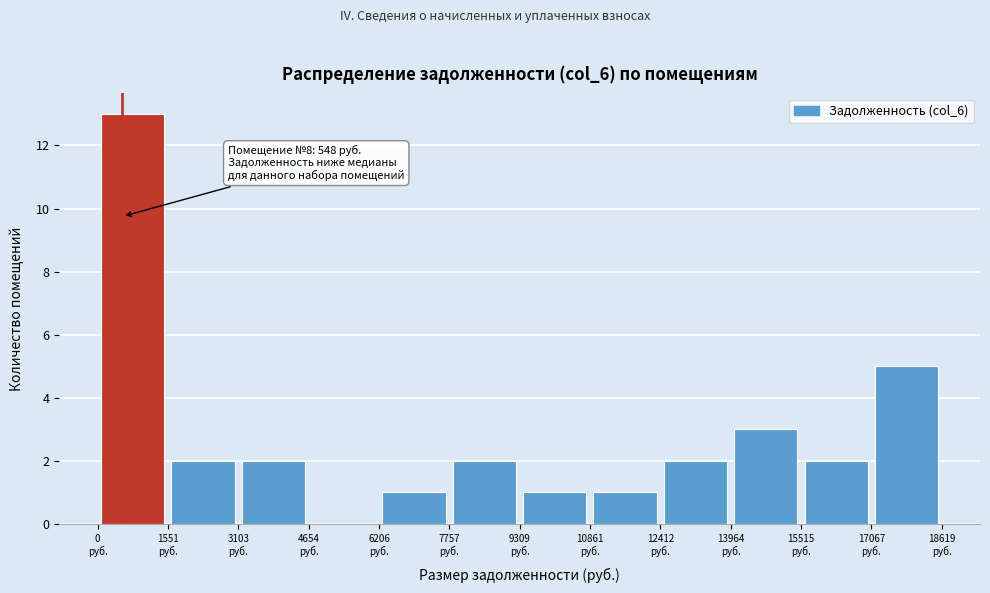

Over which range of the x-axis is the bar tallest?

0 to 1600